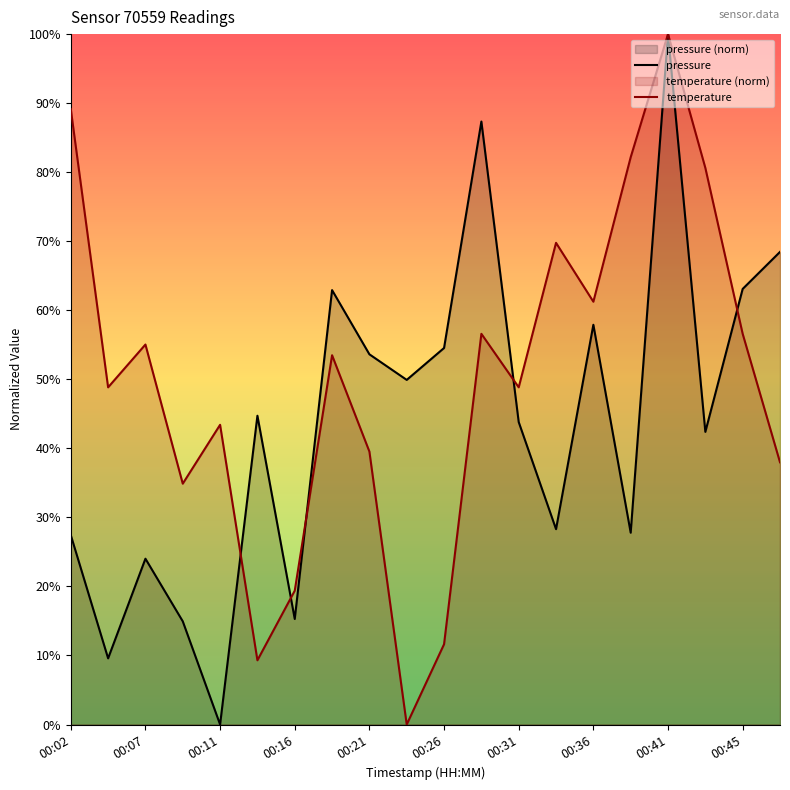

Rank the series by their average value, from highest to lowest.

temperature, pressure